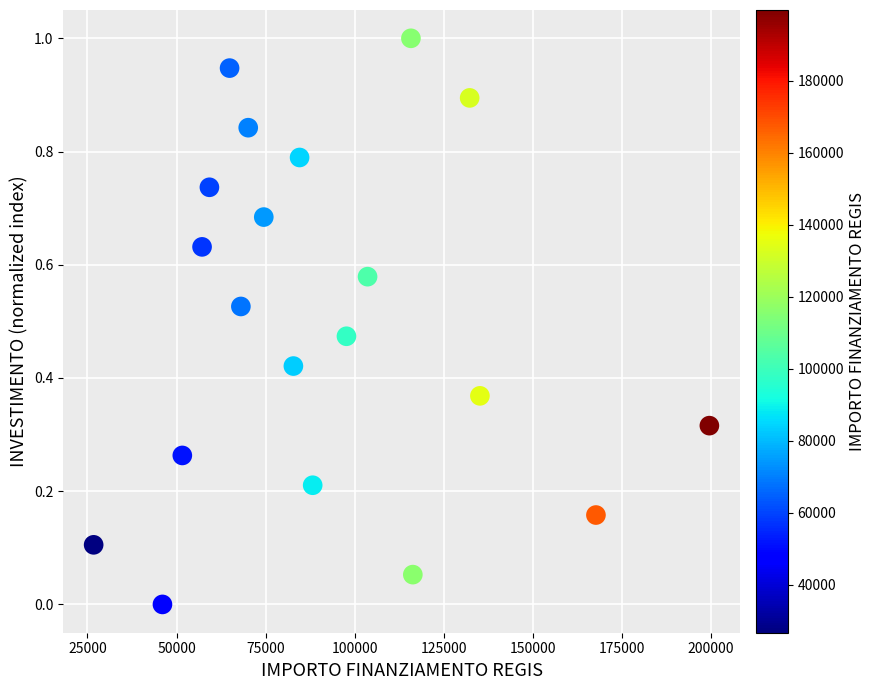

What is the range of Y values (max minus min)?

1.0